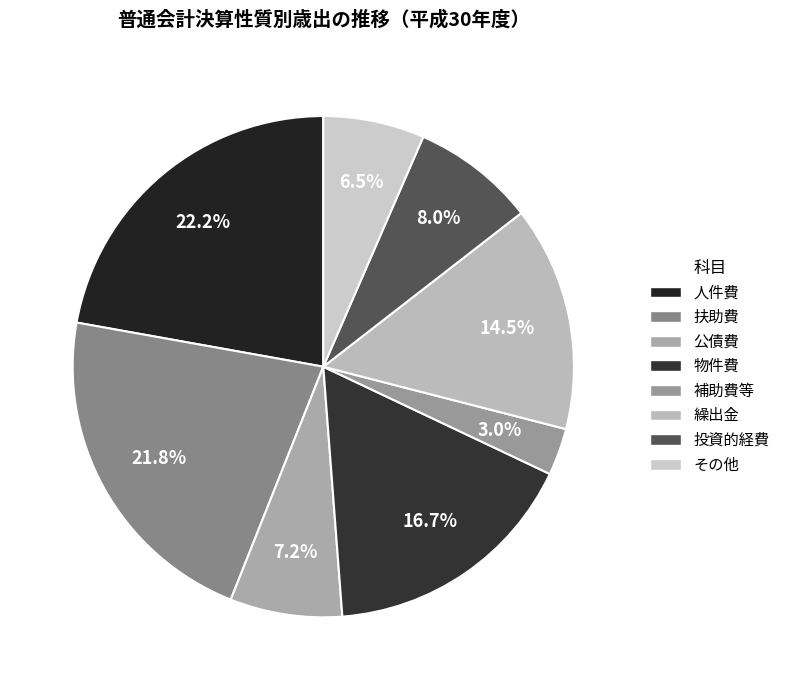

Does 公債費 represent more than half of the total?

No